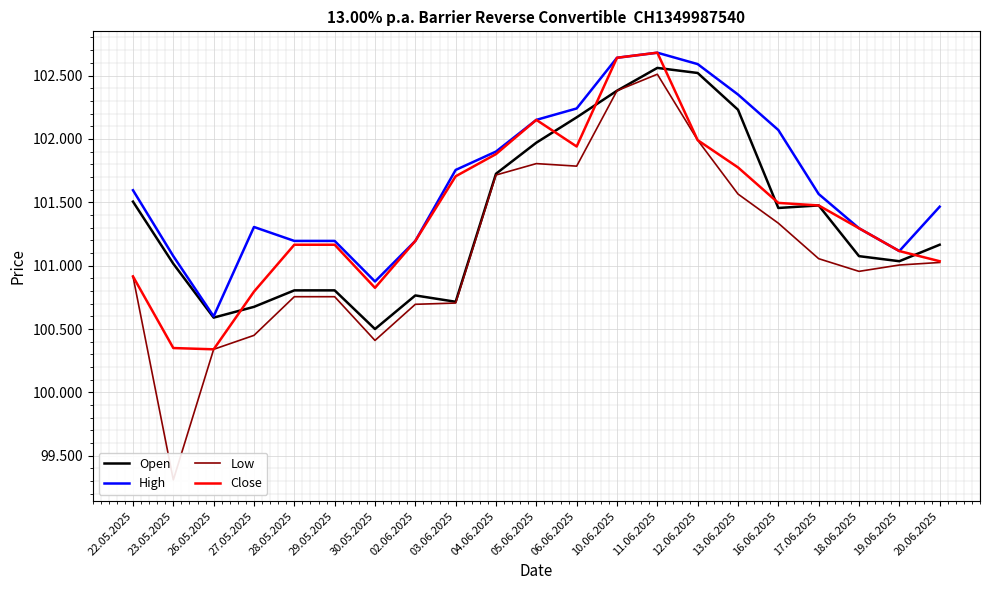

At which label is Low closest to 100910?

22.05.2025